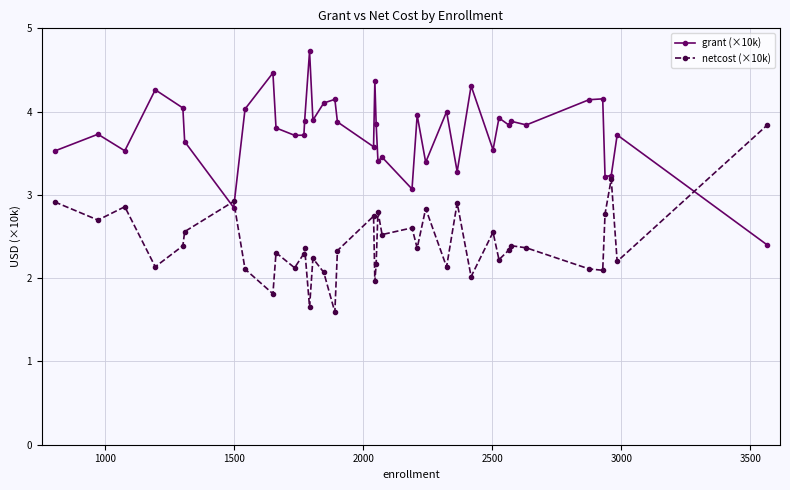

What is the value of the grant (×10k) point at the 21st from the left?

3.9